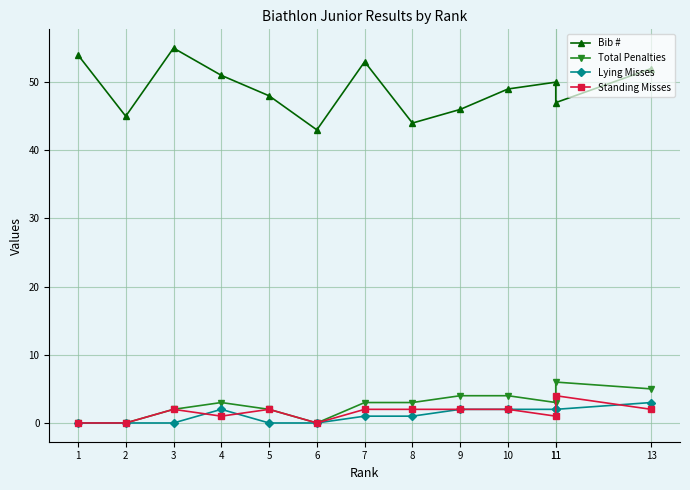

What is the difference between the maximum and second lowest values in the Total Penalties series?

6